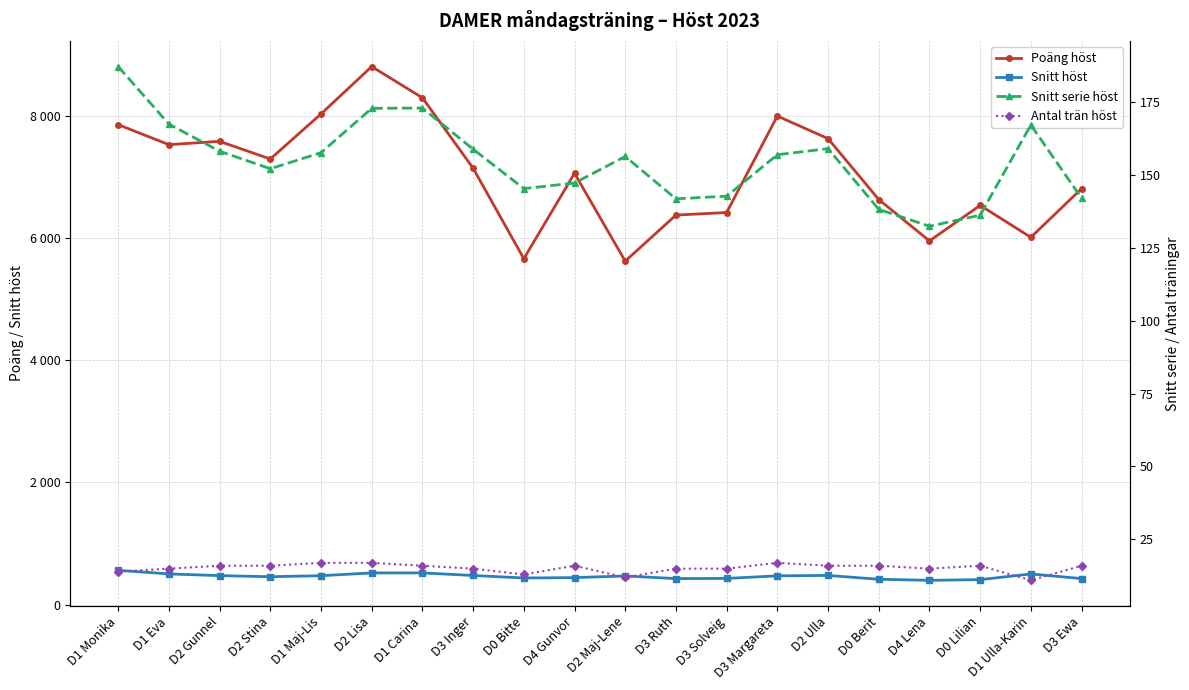

True or false: Poäng höst has more than 1 points higher than both neighbors.

True